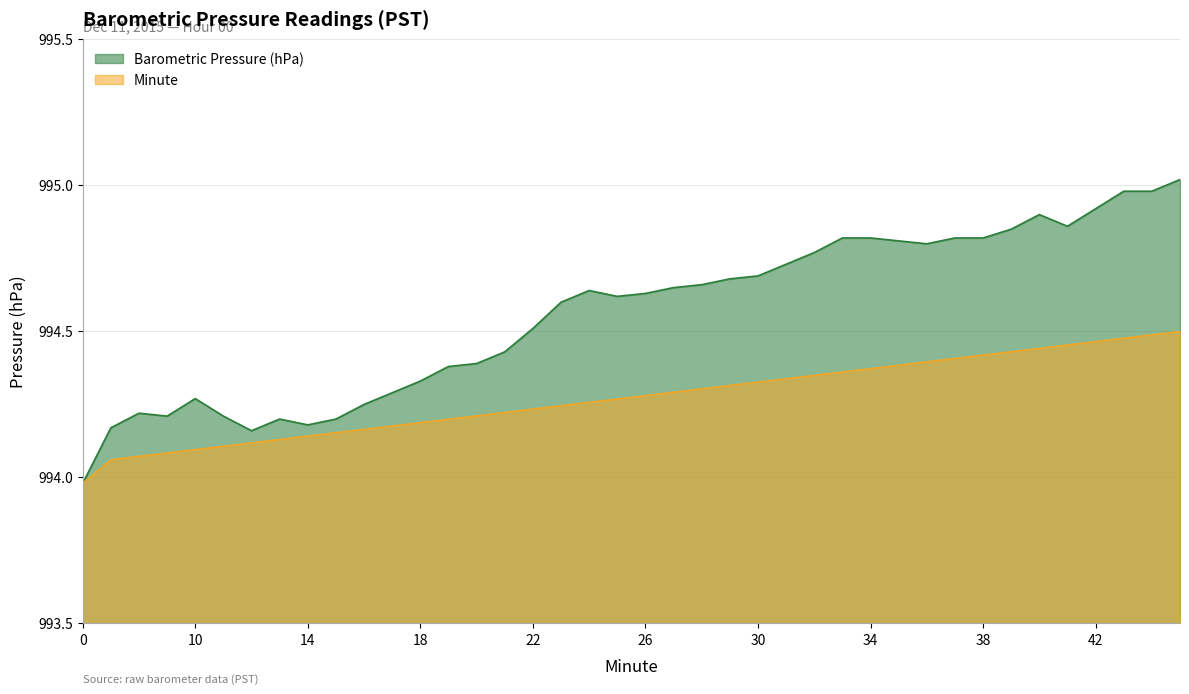

Does the chart have visible grid lines?

Yes